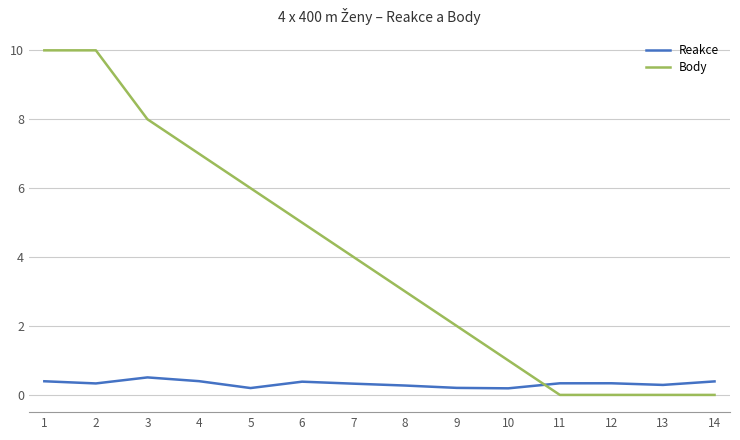

The Reakce series shows 0.2 at 10. True or false?

True